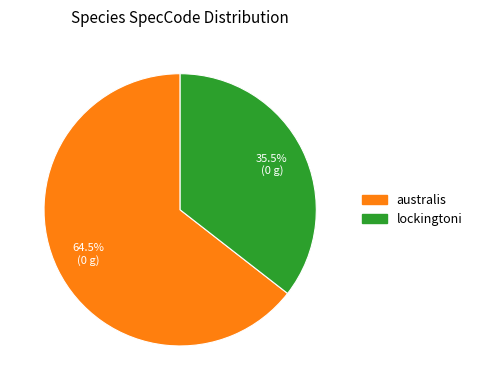

The lockingtoni slice represents 49% of the pie. True or false?

False